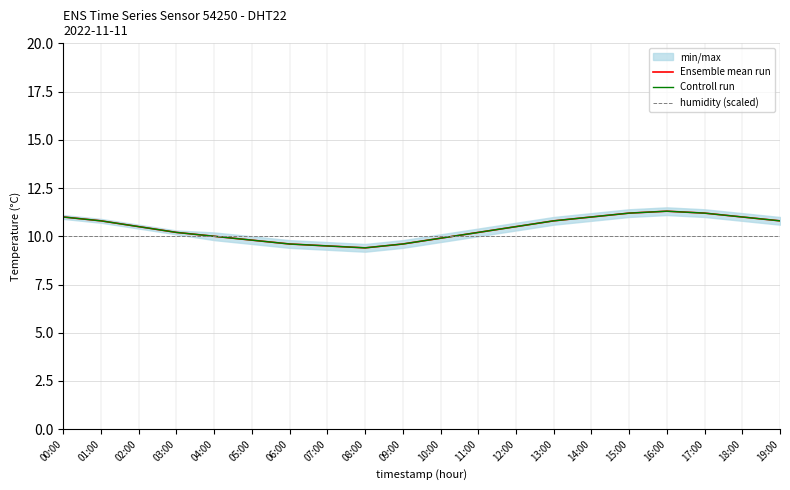

What are all the series names shown in the legend?

Ensemble mean run, Controll run, humidity (scaled)